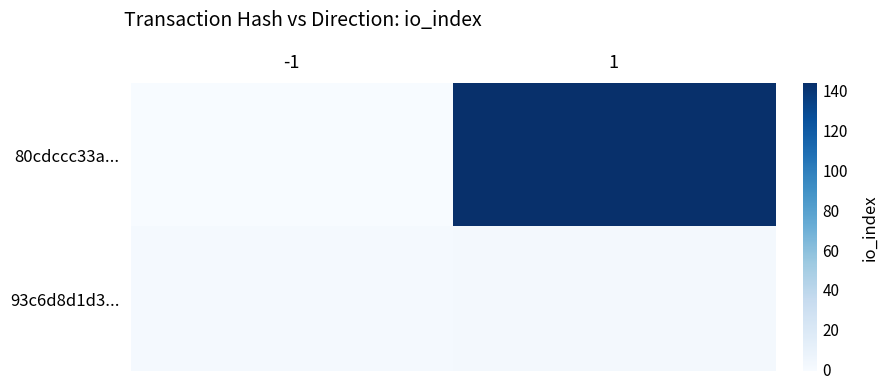

Reading left to right, list all the values displayed in this chart.

80cdccc33a...: -1=-1	1=144
93c6d8d1d3...: -1=1	1=2